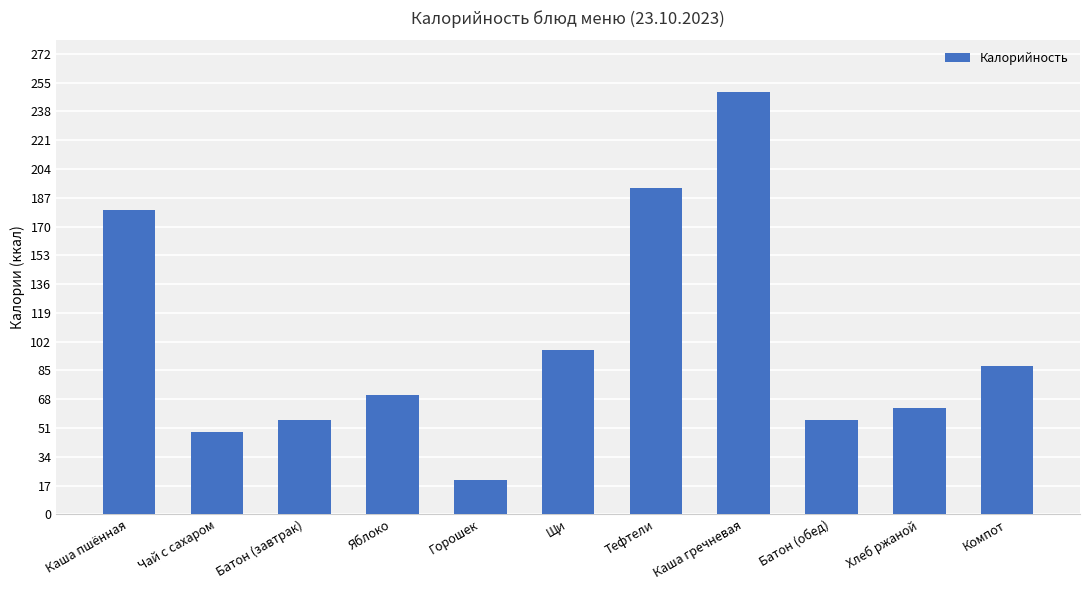

At which label does the data first exceed 70?

Каша пшённая